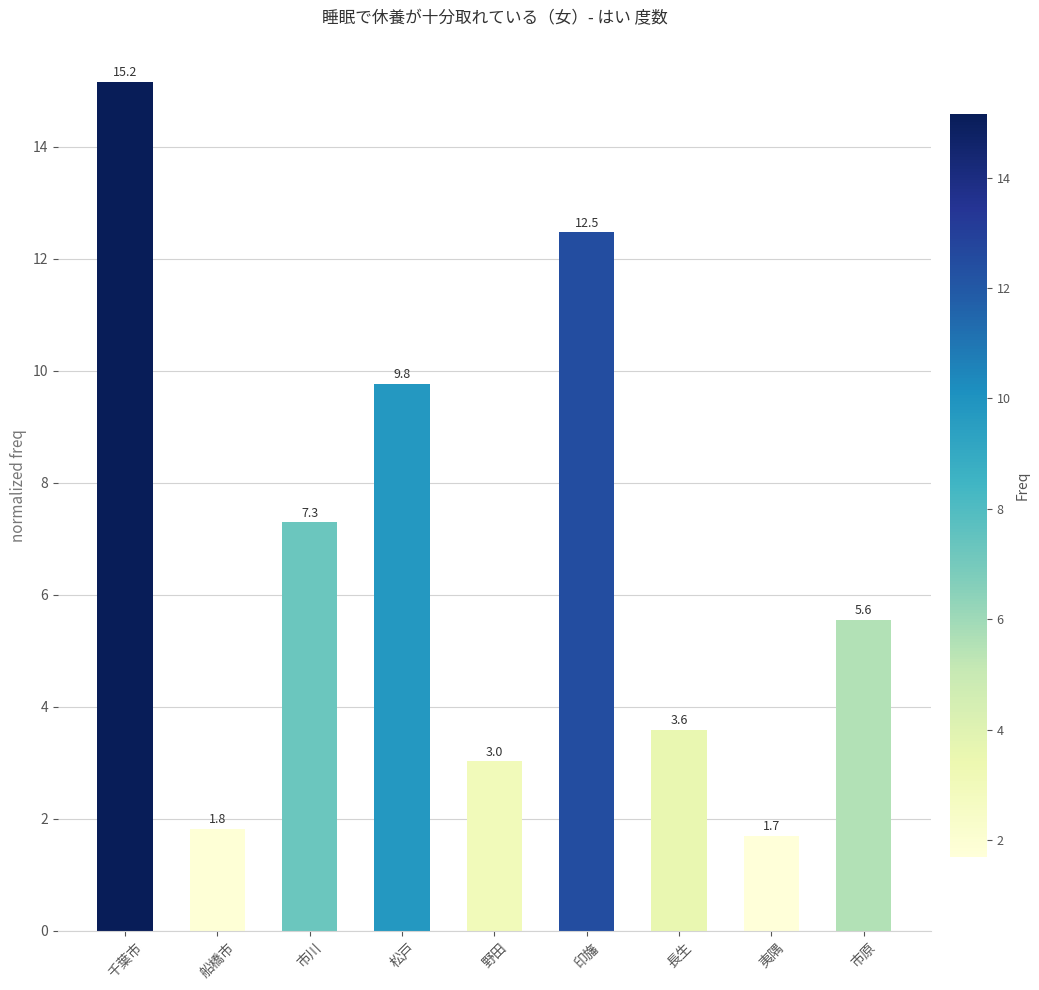

Reading left to right, list all the values displayed in this chart.

15.2	1.8	7.3	9.8	3.0	12.5	3.6	1.7	5.6